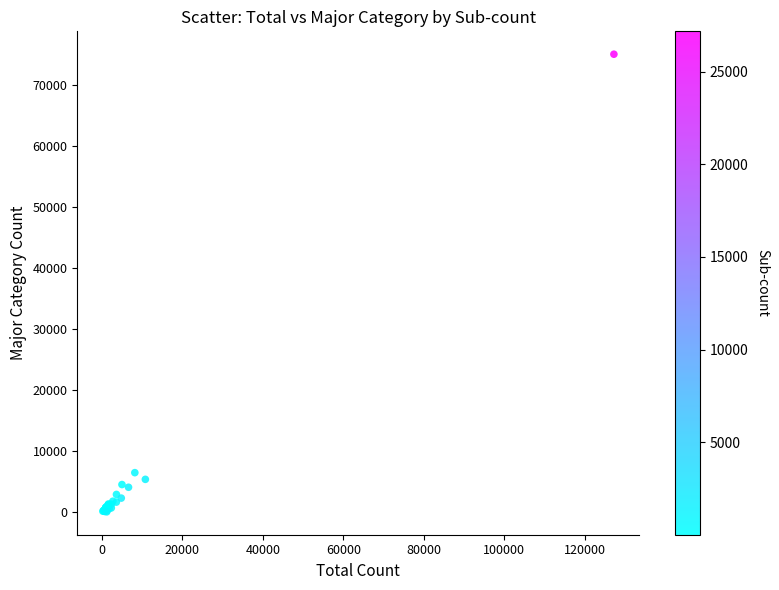

What Y value in the scatter plot is closest to 37539?

6509